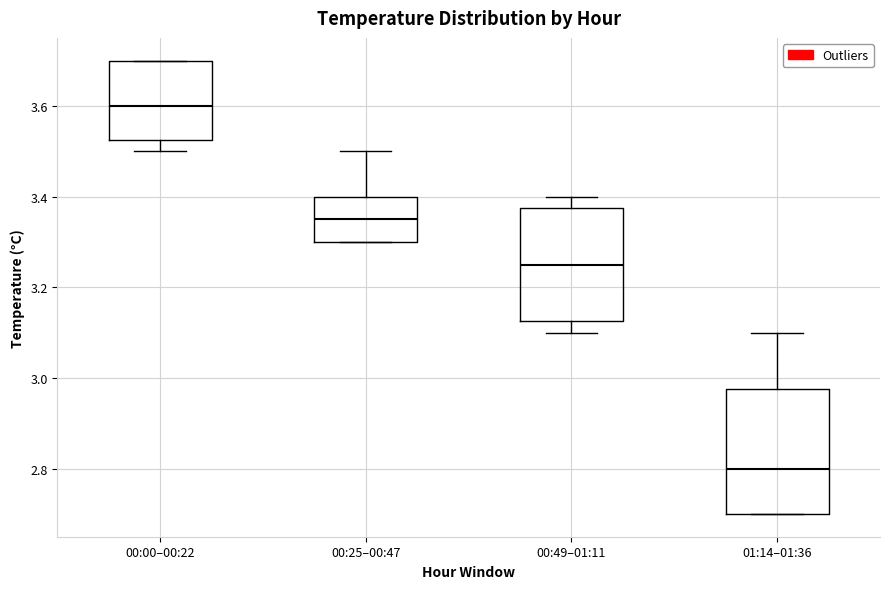

Reading left to right, read every box against the y-axis: the position of its median line, the range the box covers, and the ends of its whiskers. The values are not printed on the chart, so give them approximately, as read against the axis.

00:00–00:22: median 3.60, box 3.52 to 3.70, whiskers 3.50 to 3.70
00:25–00:47: median 3.36, box 3.30 to 3.40, whiskers 3.30 to 3.50
00:49–01:11: median 3.26, box 3.12 to 3.38, whiskers 3.10 to 3.40
01:14–01:36: median 2.80, box 2.70 to 2.98, whiskers 2.70 to 3.10